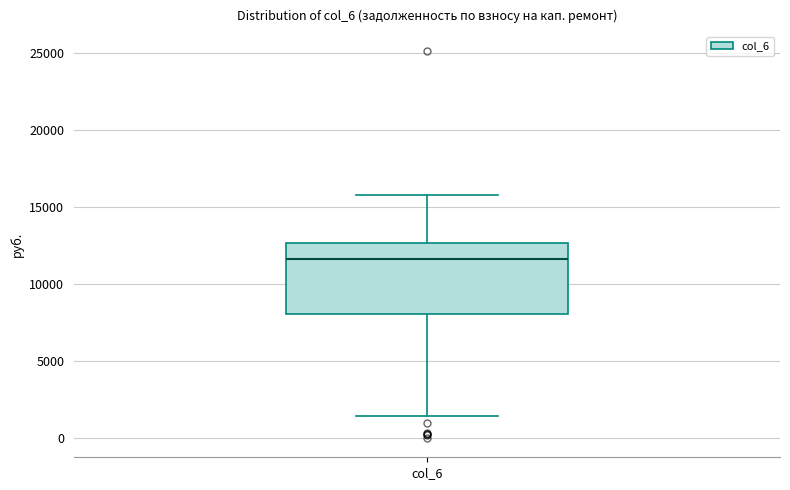

Transcribe this box plot: give where the median line is, the range the box spans, and where the two whiskers end, as read against the y-axis. The values are not printed on the chart, so give them approximately, as read against the axis.

median 11500, box 8000 to 12500, whiskers 1500 to 16000